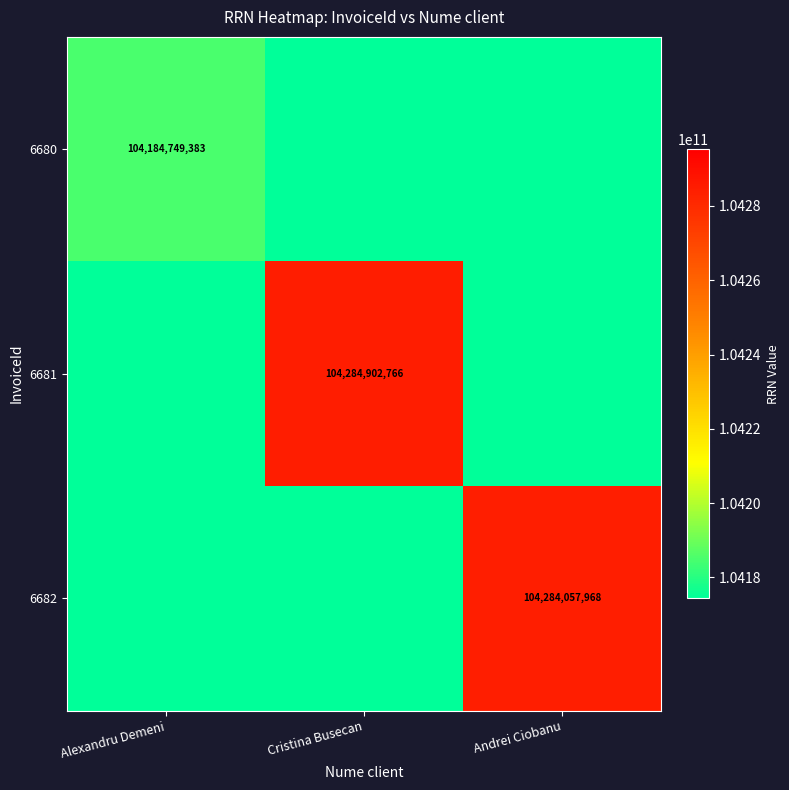

The value of 6681 at Cristina Busecan is 30857113919. True or false?

False